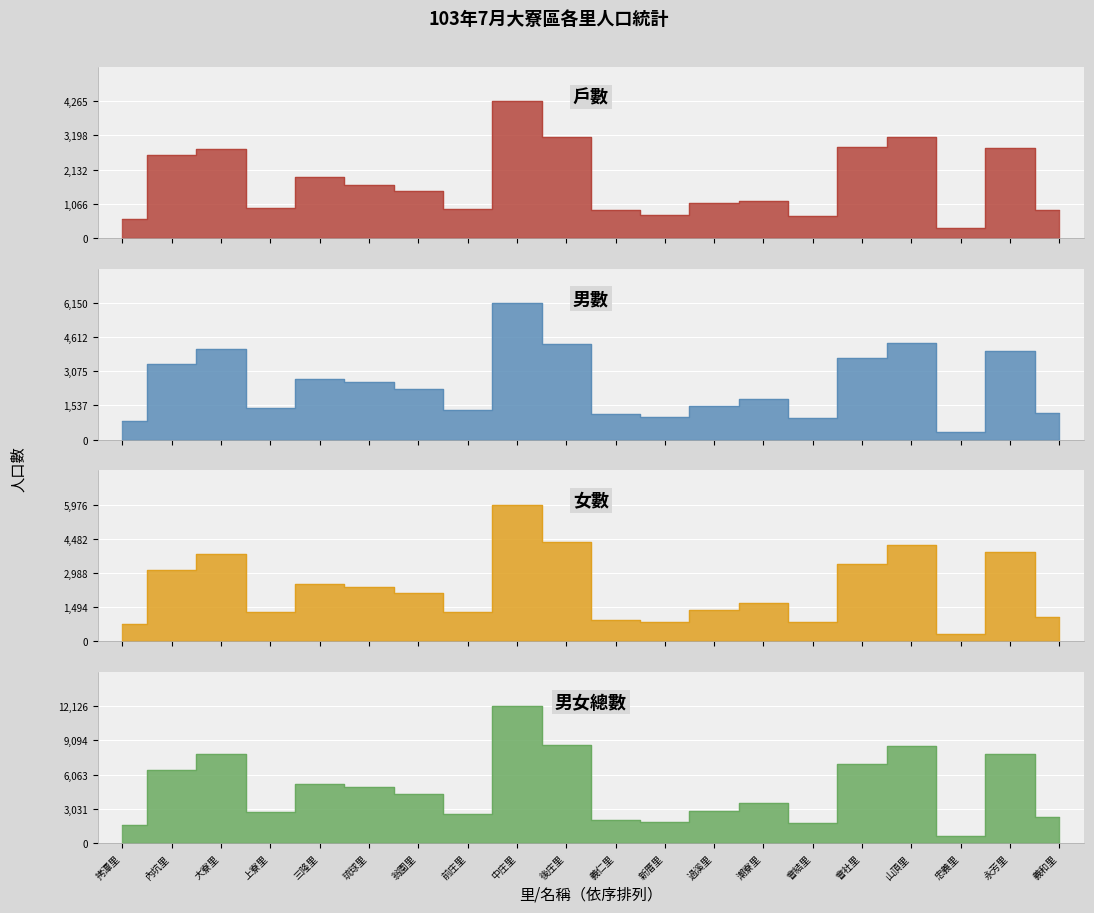

The value of 戶數 at 後庄里 is 3152. True or false?

True